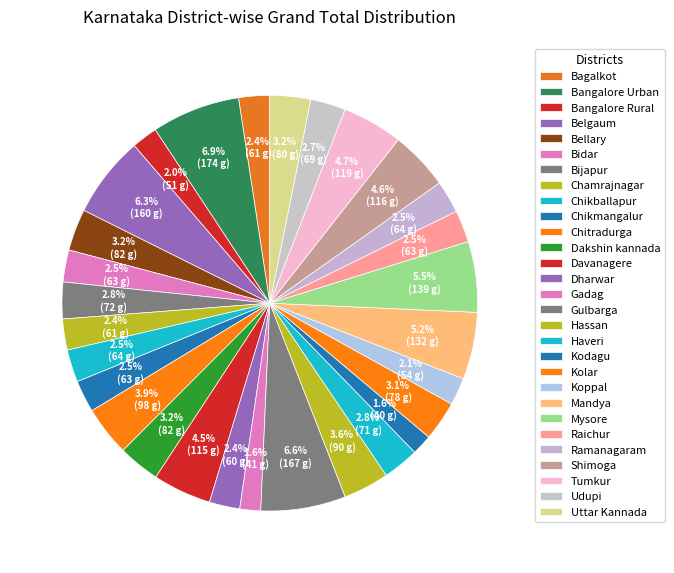

Is Kodagu the majority of the pie?

No